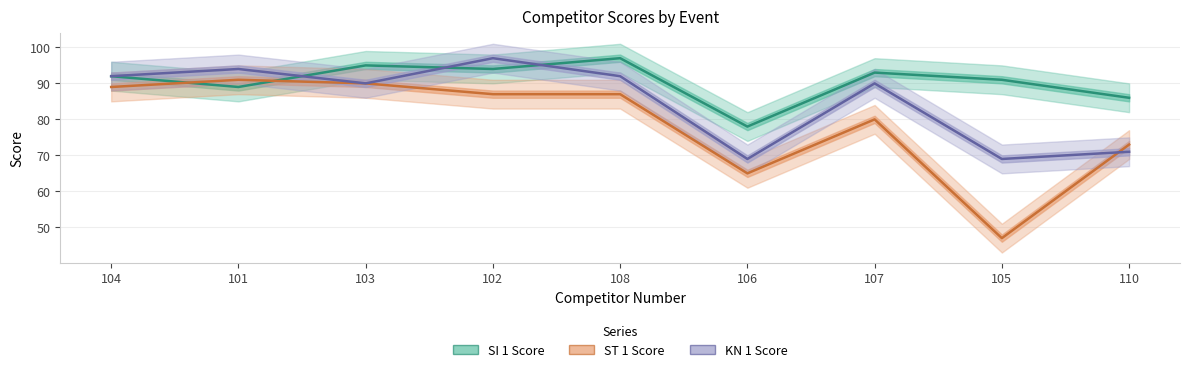

The value of KN 1 Score at 107 is 90. True or false?

True